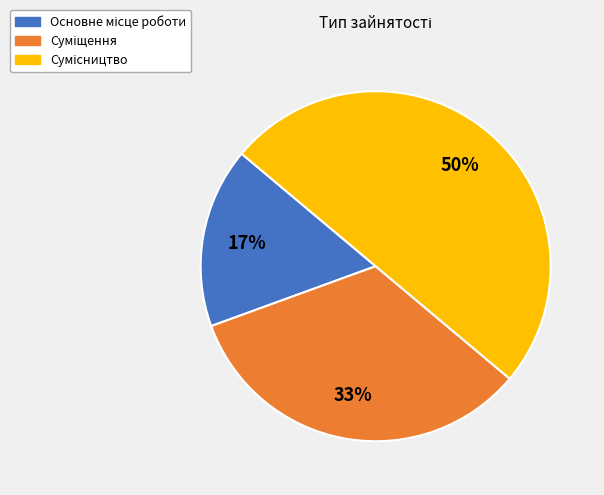

To the nearest percent, what is the difference between the largest and smallest slice percentages?

33%